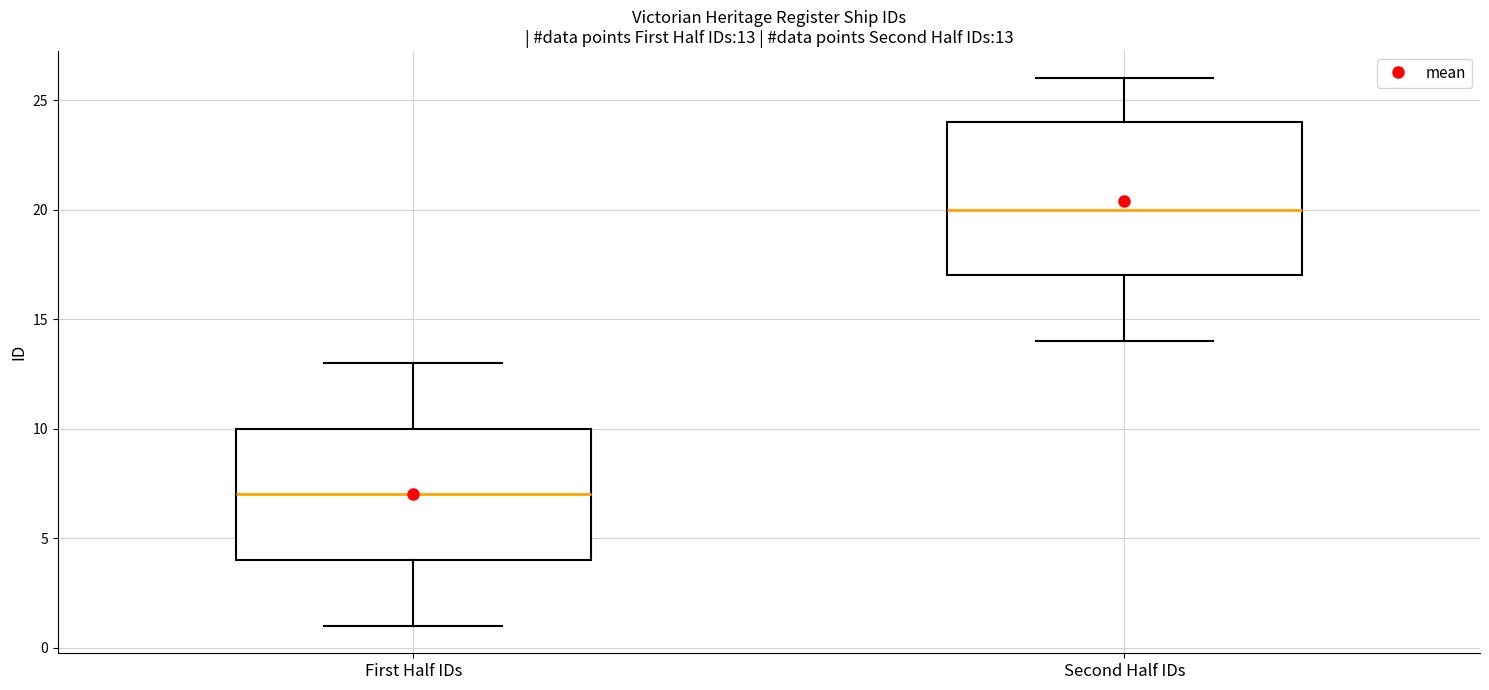

Which box is the tallest, from its lower edge to its upper edge?

Second Half IDs